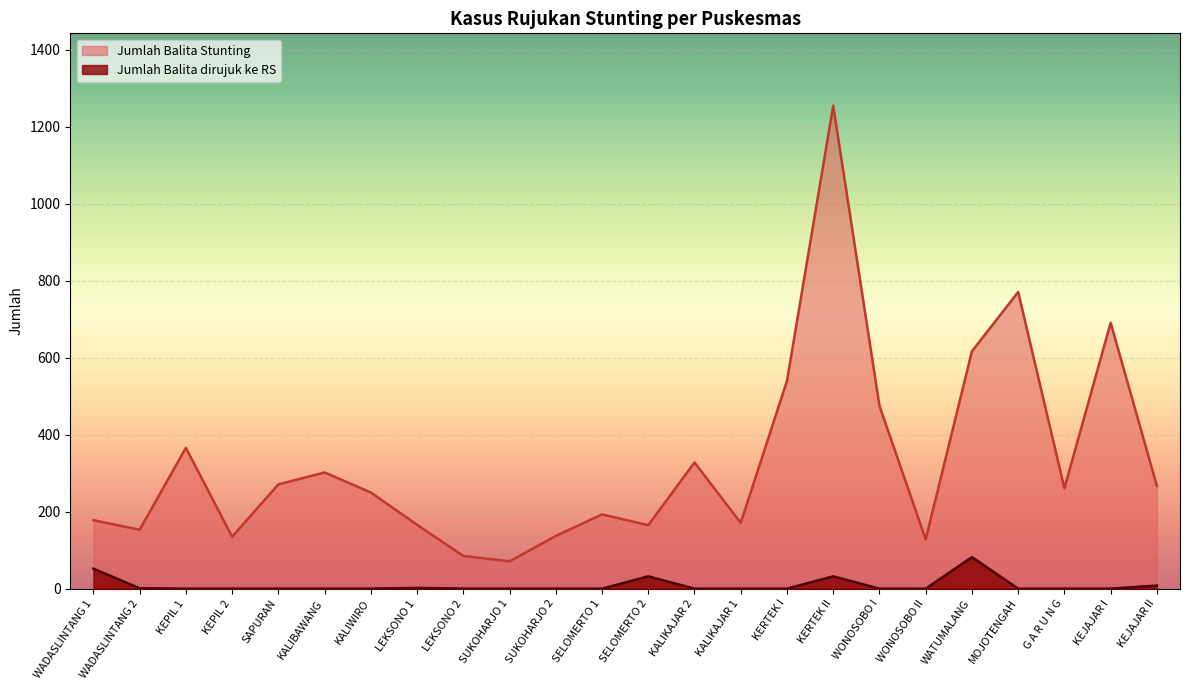

Reading left to right, transcribe all the data shown in this chart.

Jumlah Balita Stunting: 178	153	366	135	271	302	250	166	85	71	137	193	165	328	171	540	1255	475	128	617	771	261	691	267
Jumlah Balita dirujuk ke RS: 52	1	0	0	0	0	0	2	0	0	0	0	32	0	0	0	32	0	0	82	0	0	0	8